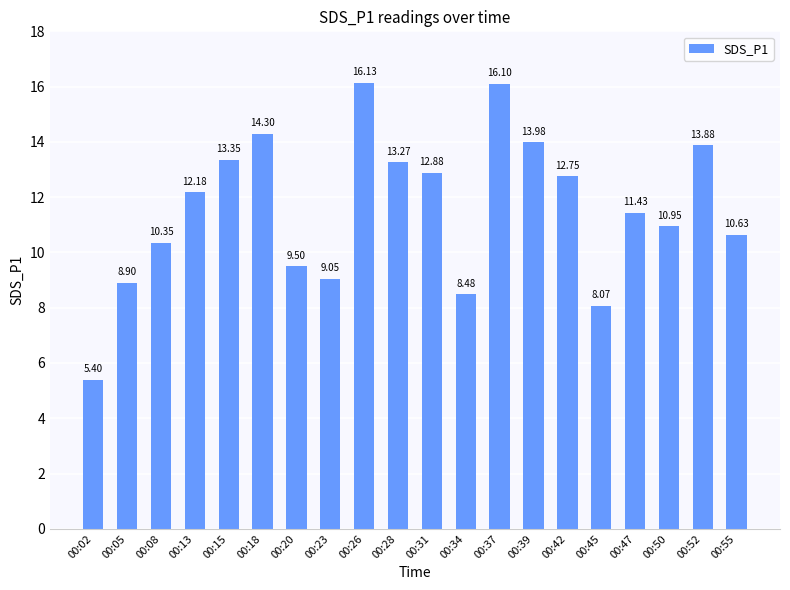

Which category has the highest value across all series?

00:26